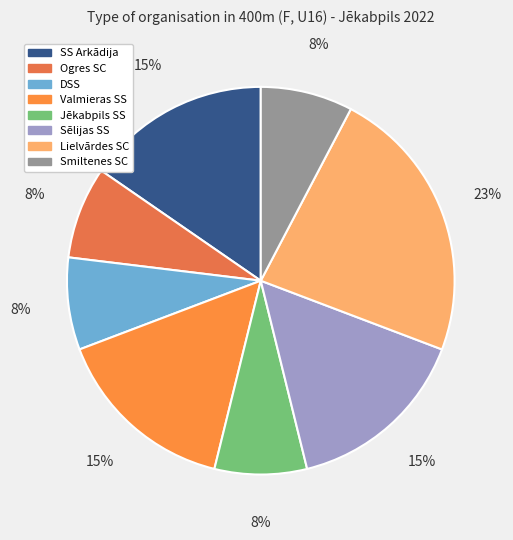

Is it true that Jēkabpils SS is 16% of the pie?

False